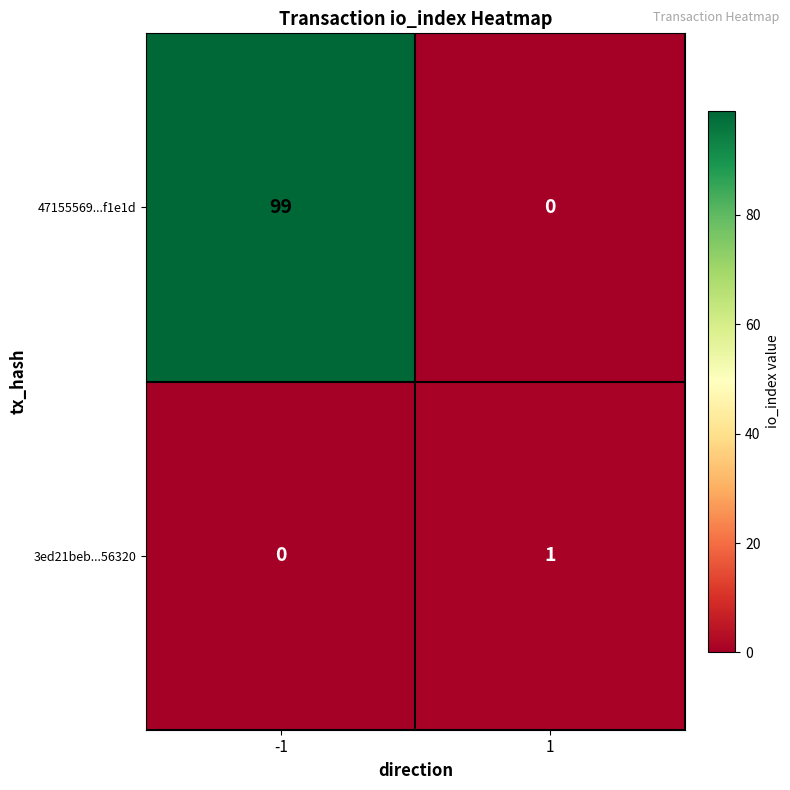

At how many categories does at least one series exceed 5?

1